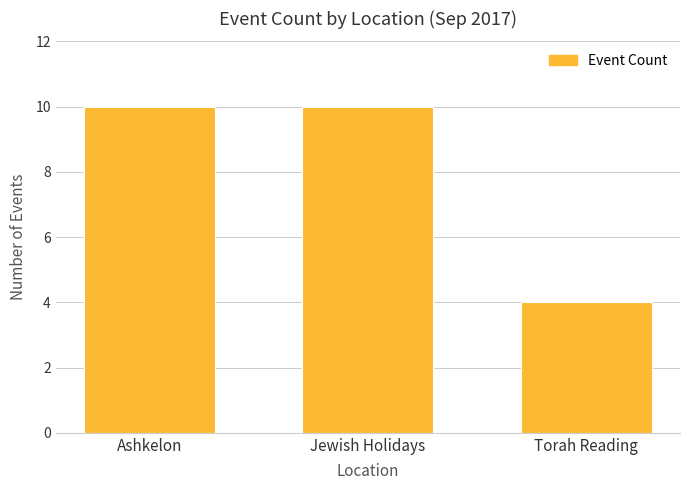

Is it true that the value at Jewish Holidays is 5?

False